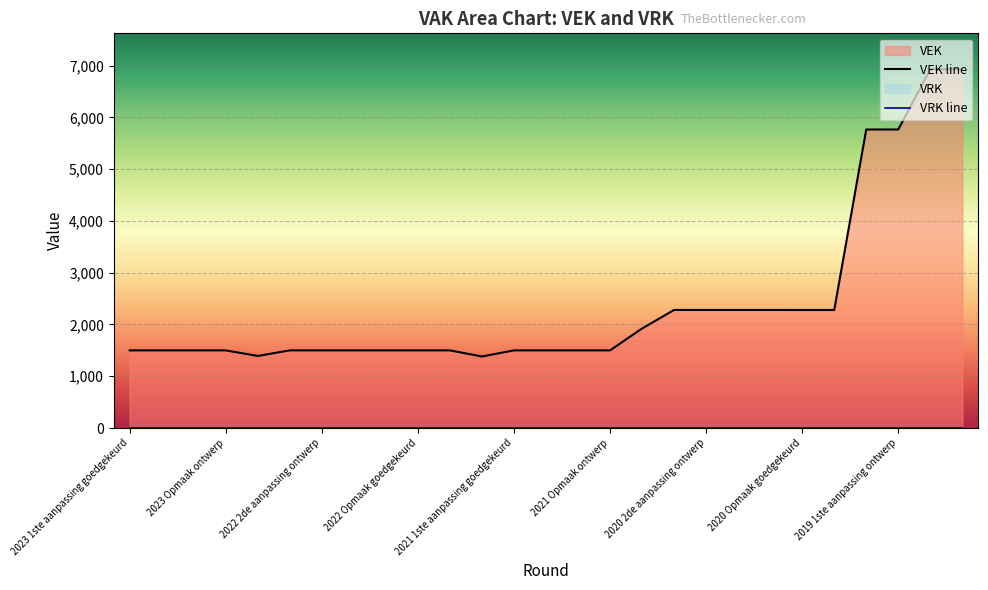

True or false: VRK line and VEK line intersect in this chart.

False